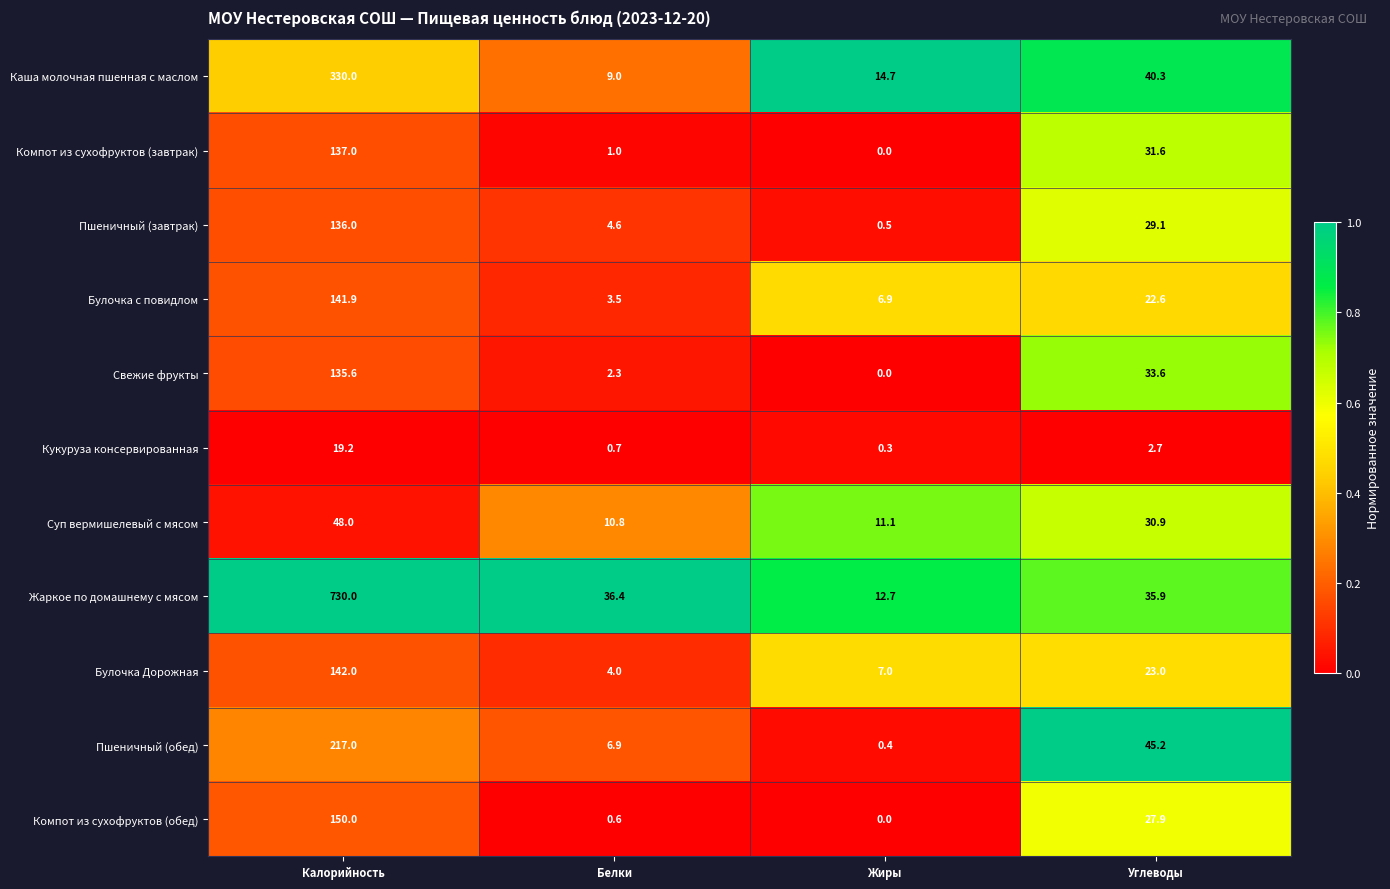

What is the sum of the Булочка Дорожная values at Белки and Калорийность?

146.0